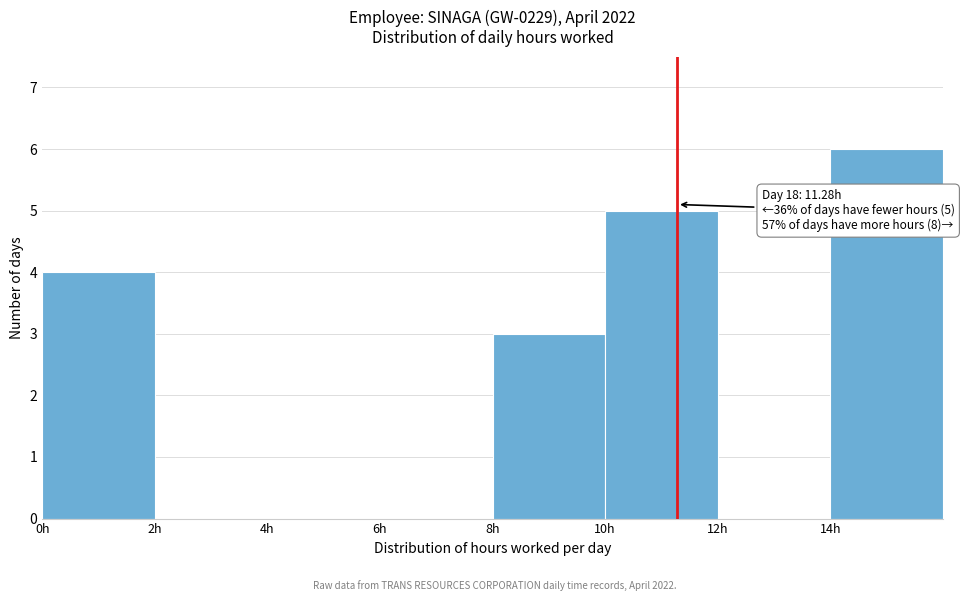

Which range on the x-axis has the tallest bar?

14 to 16